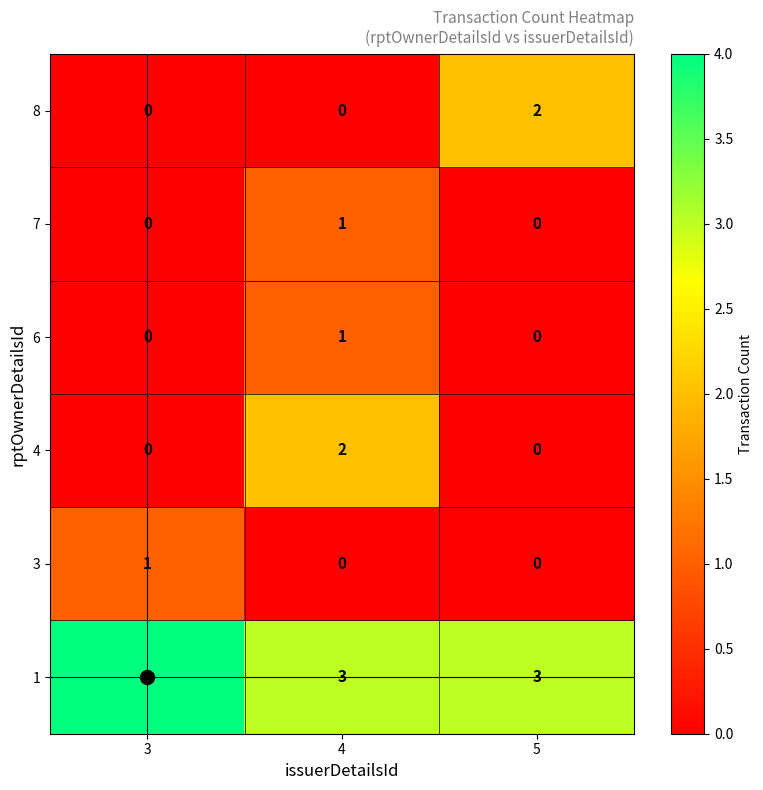

Is it true that 1 equals 3 at 5?

True